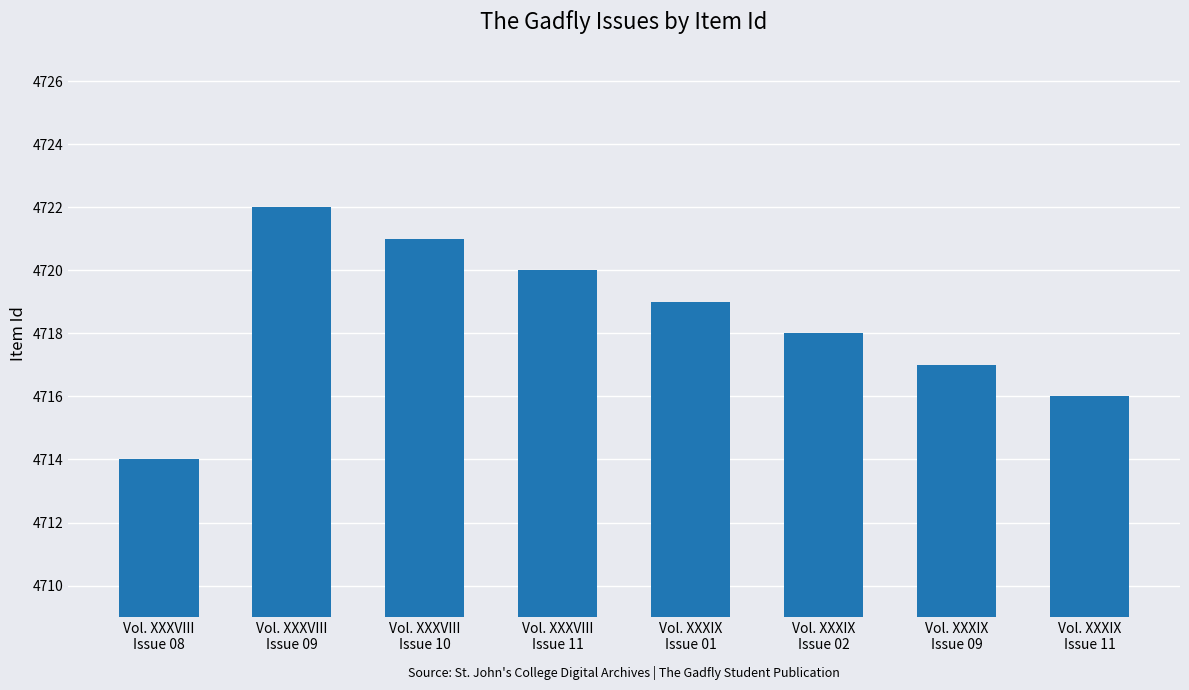

Reading left to right, list all the values displayed in this chart.

4714	4722	4721	4720	4719	4718	4717	4716